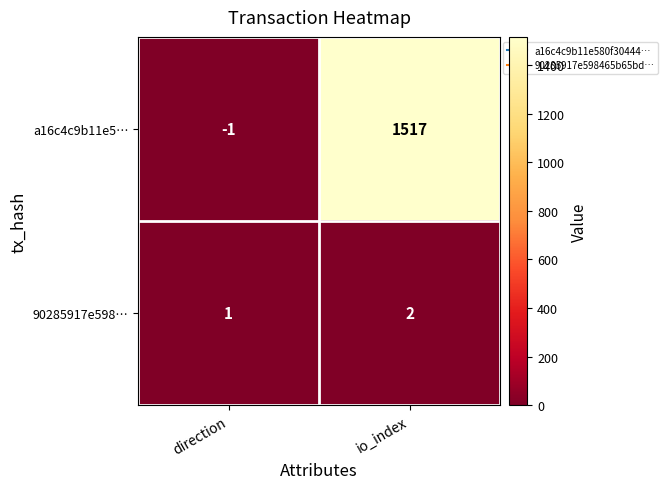

Where is 90285917e598… nearest to the value 1?

direction